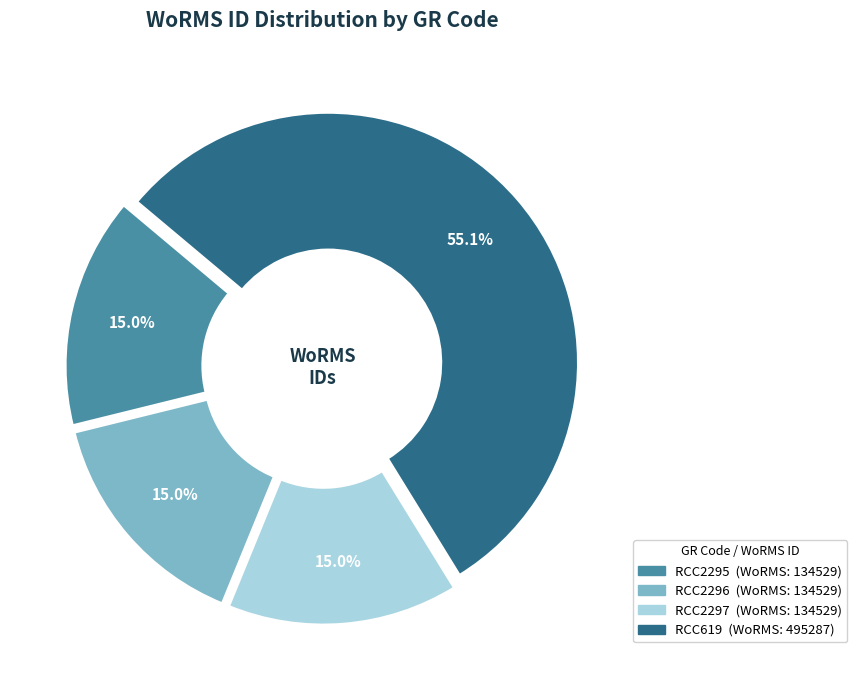

What percentage is the RCC2297 slice, to the nearest percent?

15%